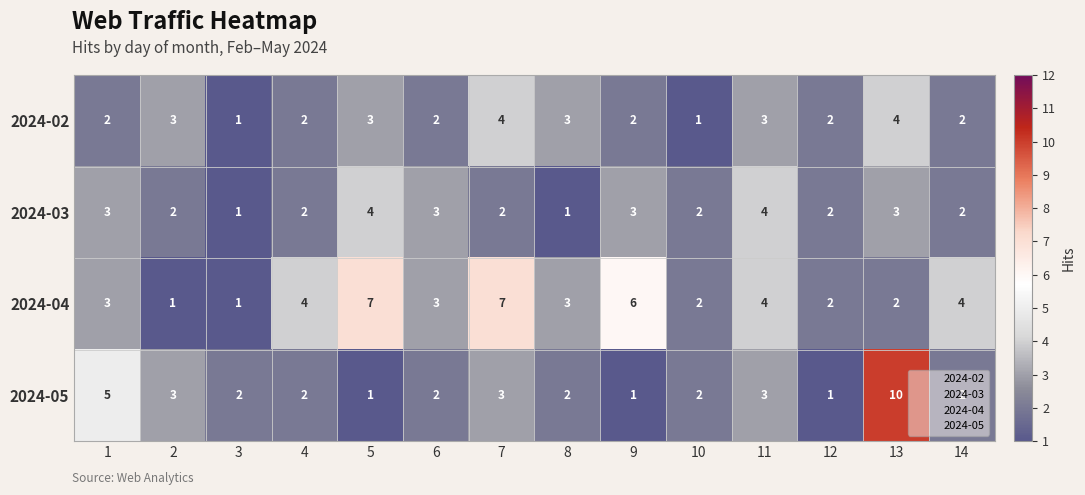

What is the minimum value shown in the chart?

1